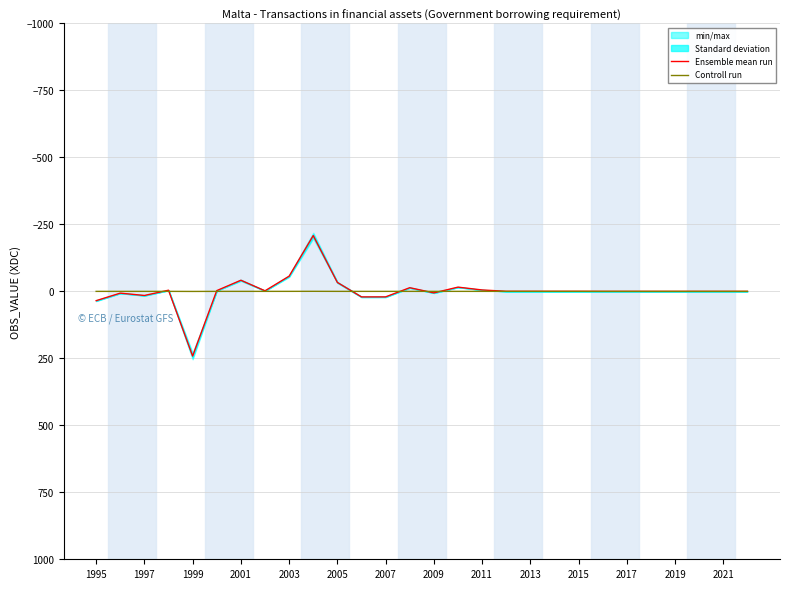

Where does the Ensemble mean run series first go above 0?

1995